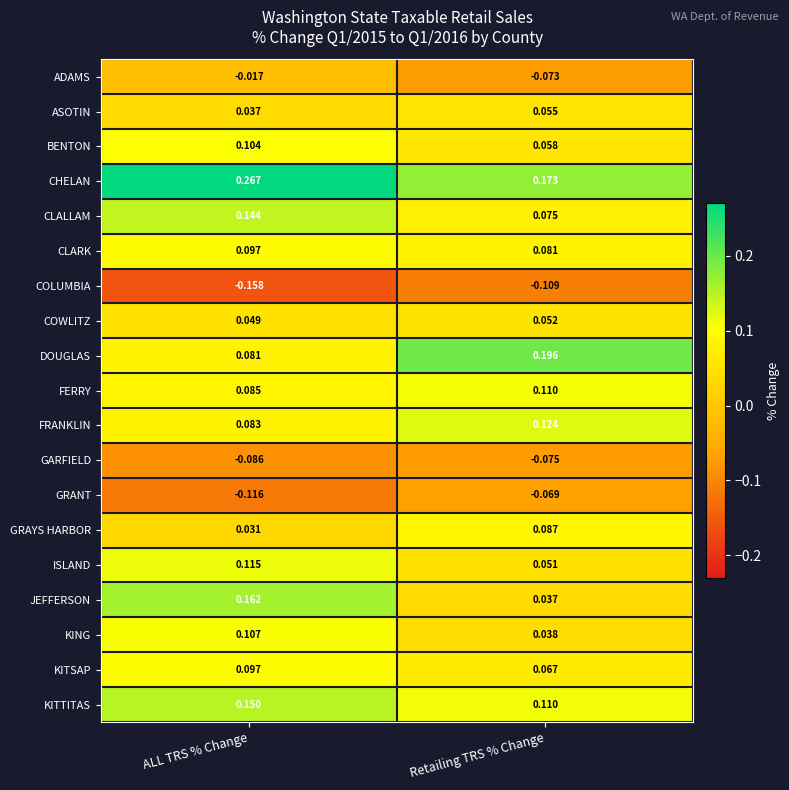

How many categories are shown in the chart?

2